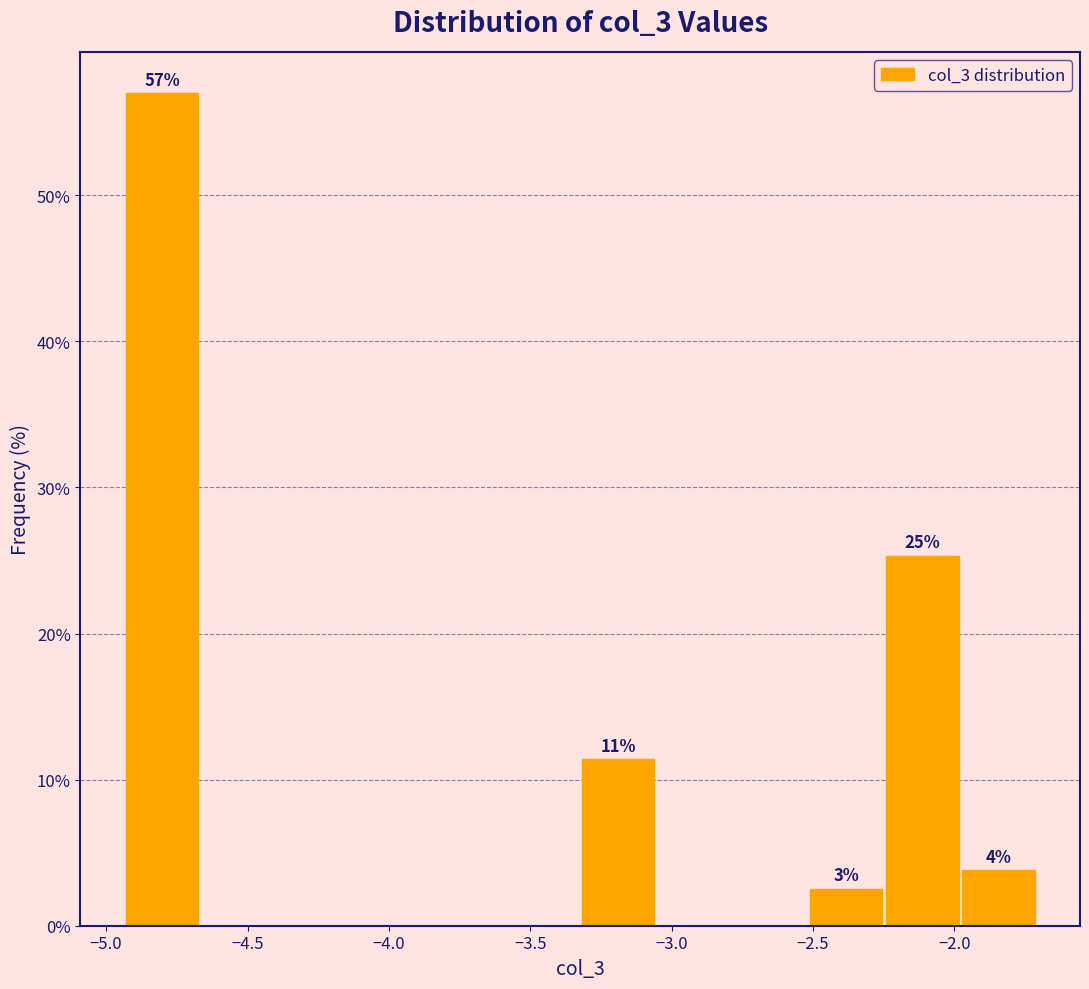

Which range on the x-axis has the tallest bar?

-4.95 to -4.65